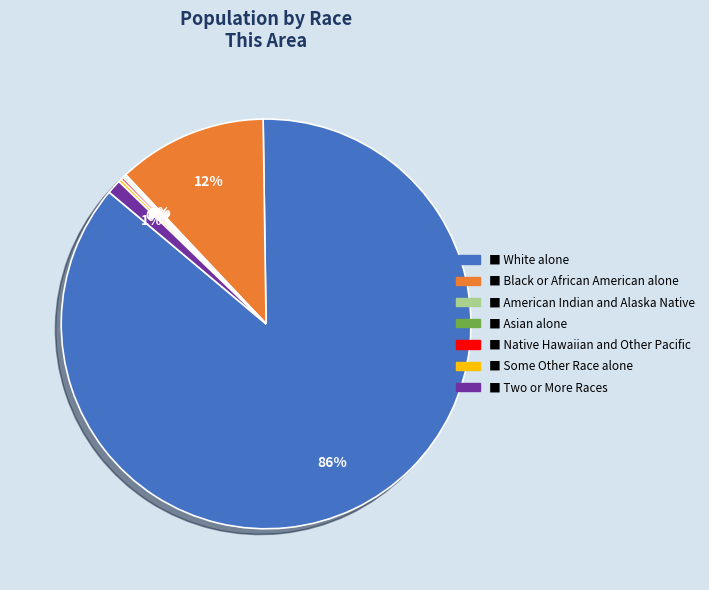

To the nearest percent, what is the average slice percentage?

14%